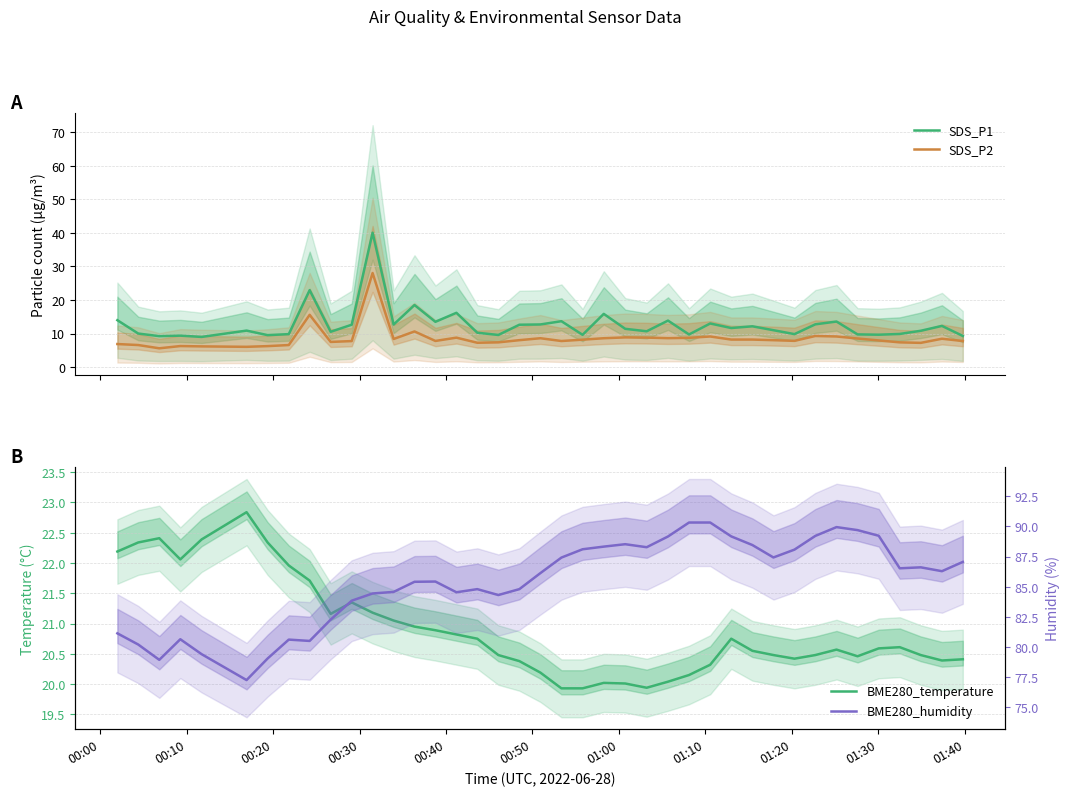

What is the minimum value for SDS_P1?

9.0